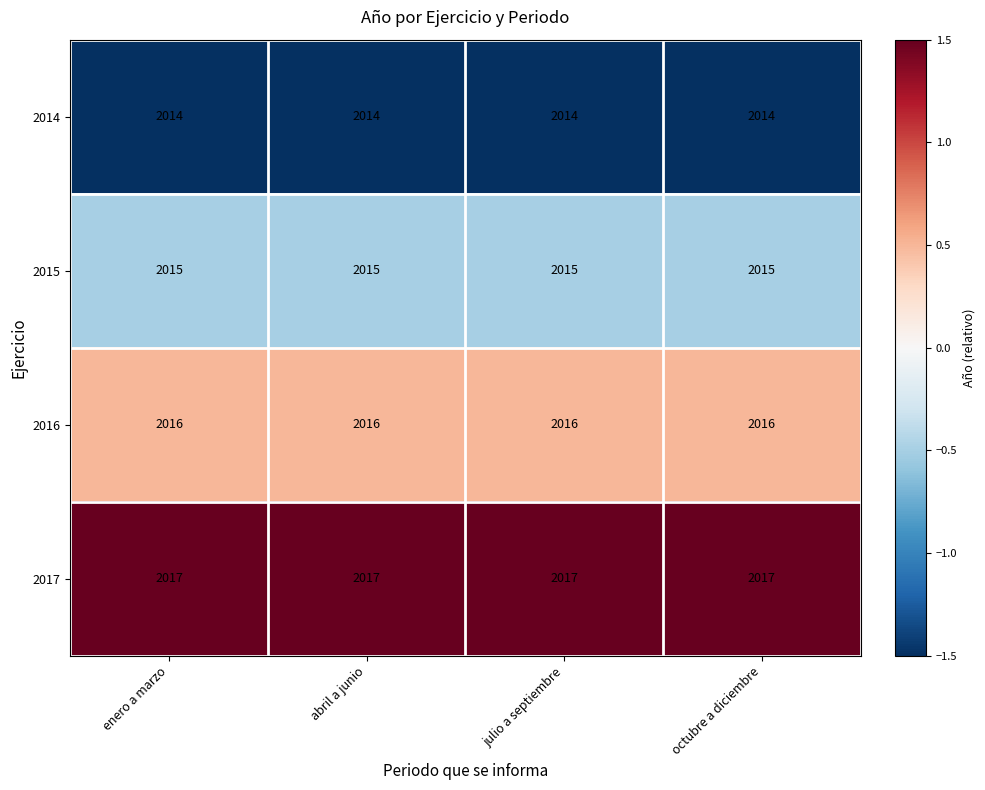

What is the approximate value of 2015 at octubre a diciembre?

2015